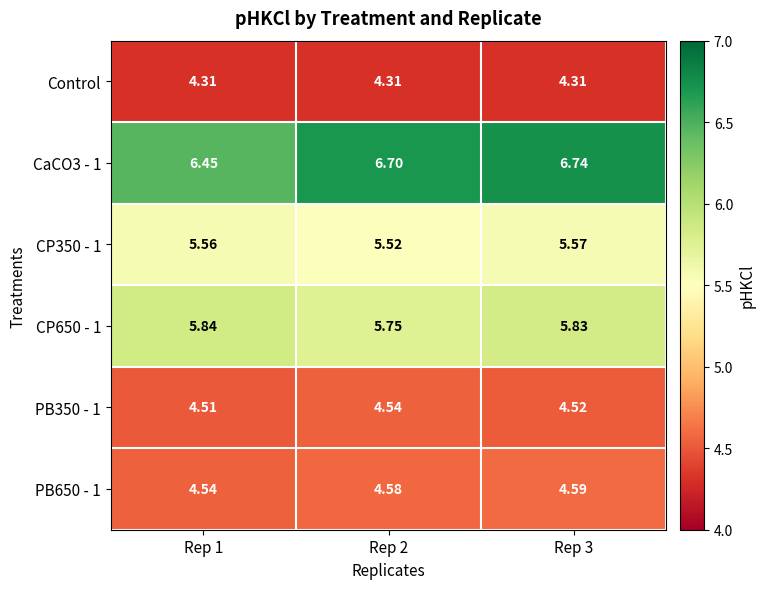

Is the value of CaCO3 - 1 at Rep 1 greater than the value of CP650 - 1 at Rep 3?

Yes